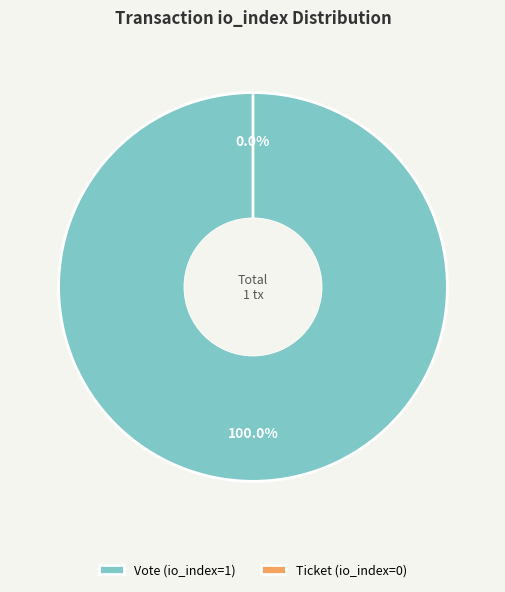

Combined, do Vote (io_index=1) and Ticket (io_index=0) account for over 50%?

Yes